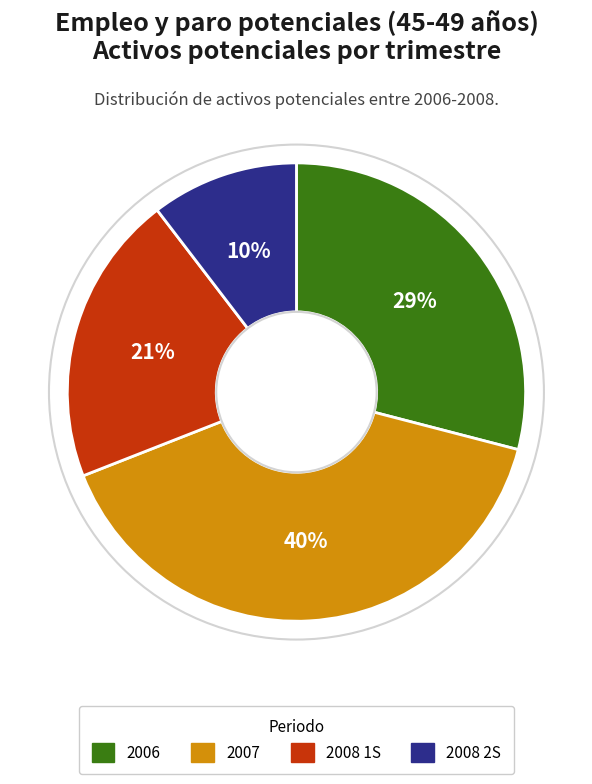

To the nearest percent, what is the average slice percentage?

25%